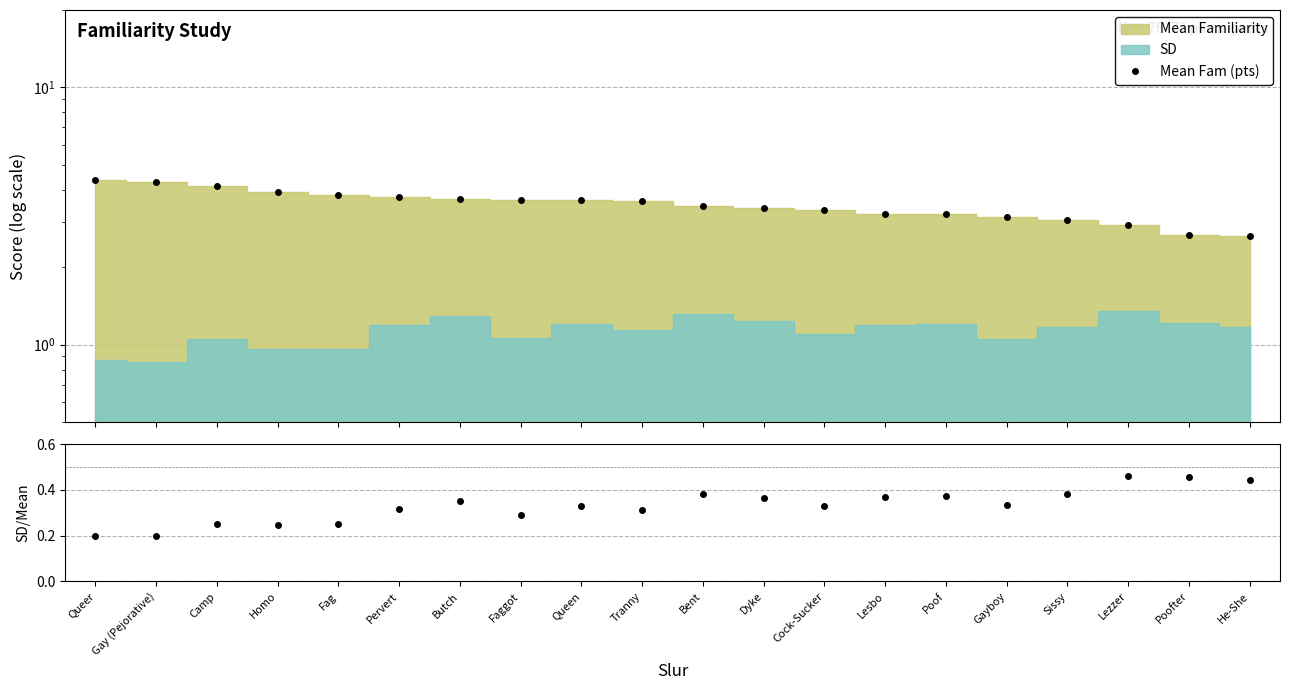

What is the value of the SD/Mean point at the 6th from the left?

0.3